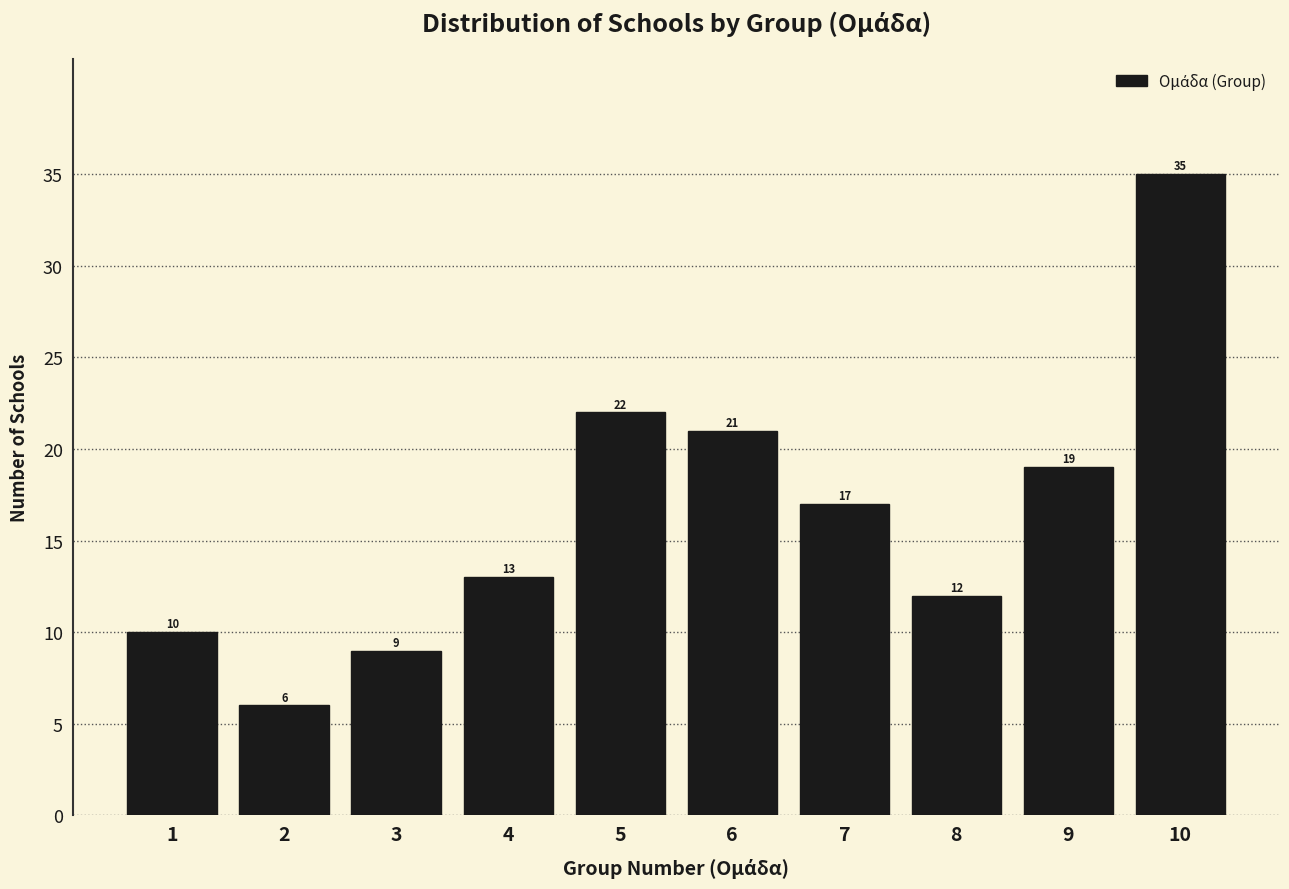

Reading right to left, list all the values displayed in this chart.

10=35	9=19	8=12	7=17	6=21	5=22	4=13	3=9	2=6	1=10